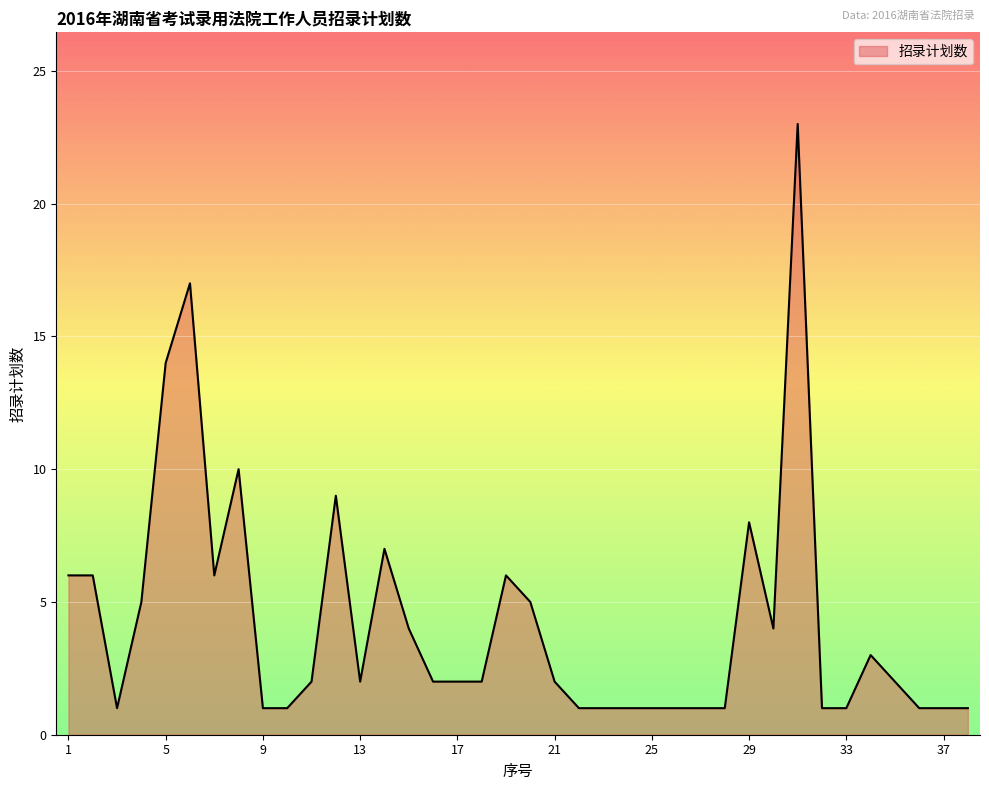

What is the difference between the maximum and minimum values?

22